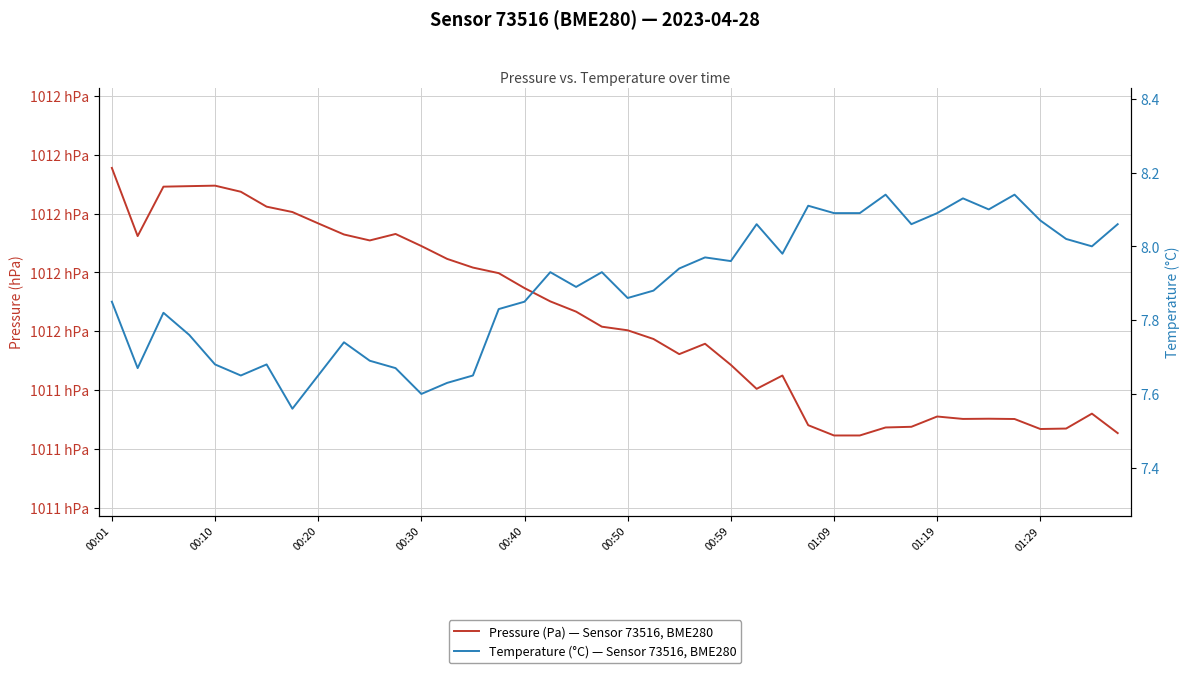

What position from the right is 35?

5